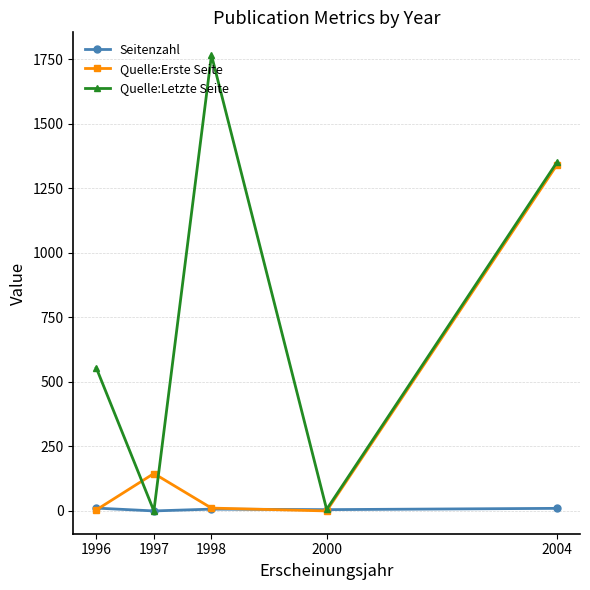

In Quelle:Erste Seite, how many points are higher than both neighbors (excluding endpoints)?

1